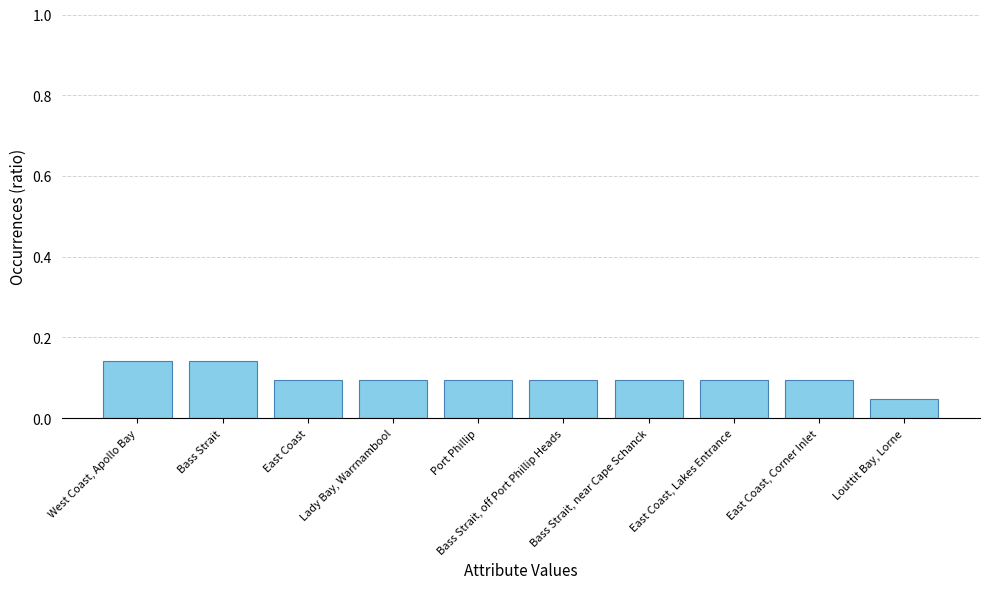

What position from the right is Port Phillip?

6